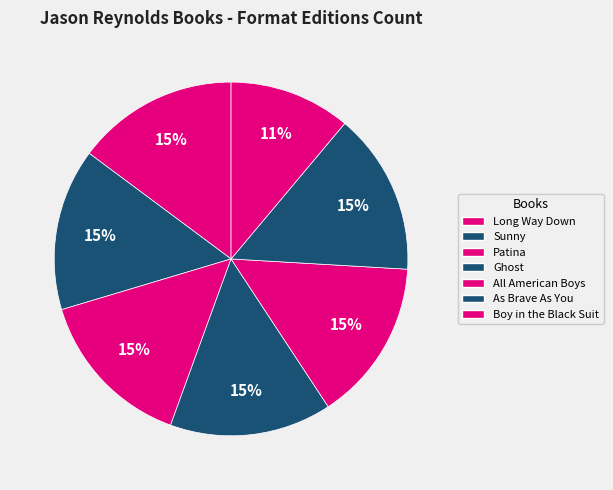

Is it true that All American Boys is 15% of the pie?

True